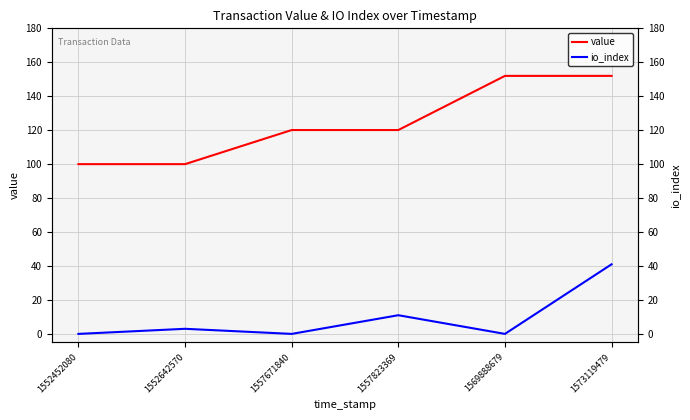

At how many categories does at least one series exceed 135?

2